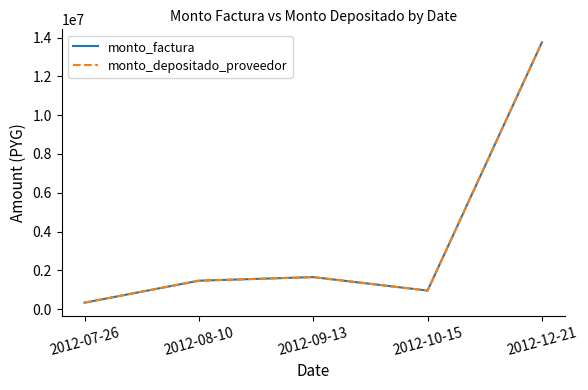

Is it true that monto_depositado_proveedor equals 13753000 at 2012-12-21?

True